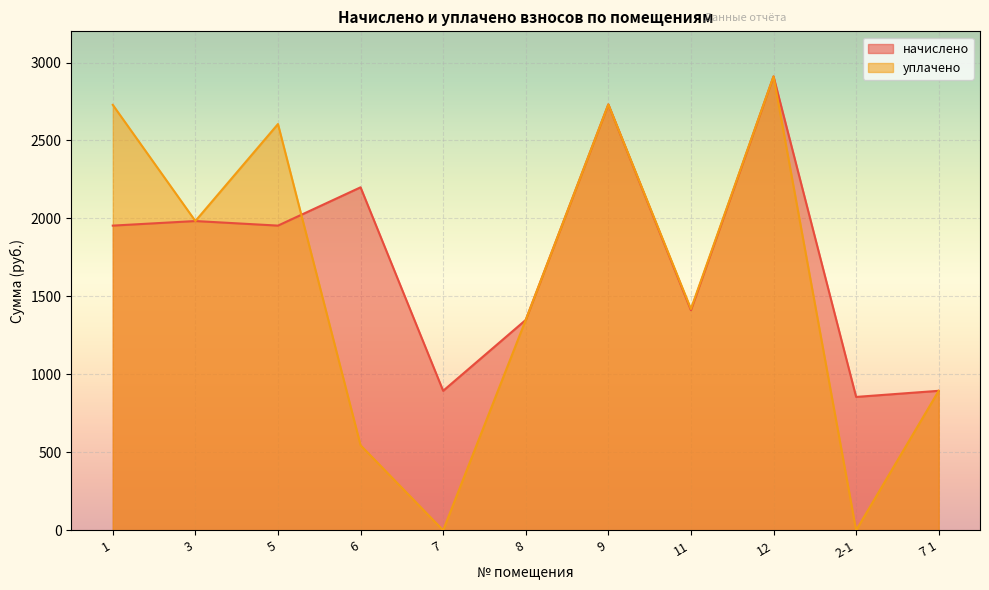

Rank the series by their maximum value, from highest to lowest.

начислено, уплачено